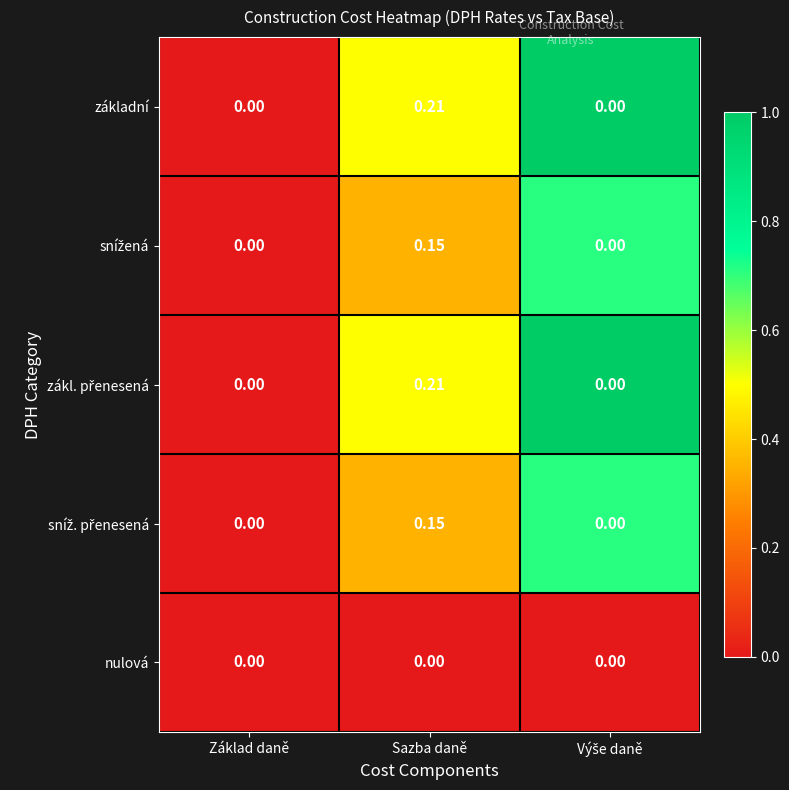

At which category is the sum across all series the highest?

Sazba daně